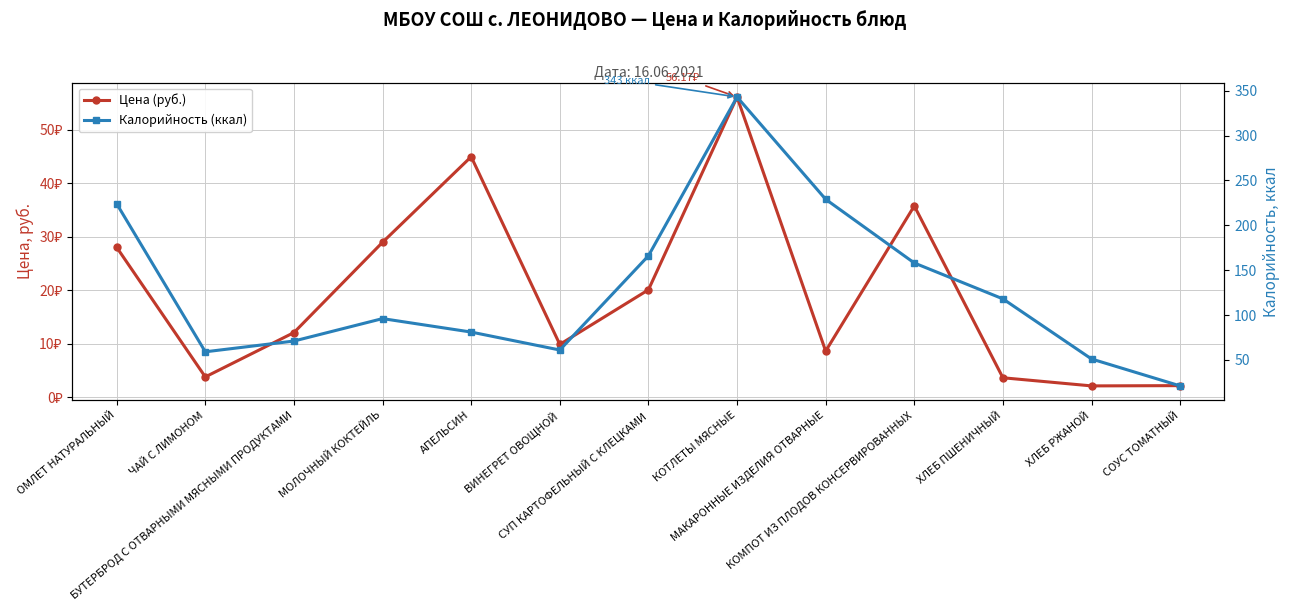

What is the sum of the Цена (руб.) values at КОМПОТ ИЗ ПЛОДОВ КОНСЕРВИРОВАННЫХ and БУТЕРБРОД С ОТВАРНЫМИ МЯСНЫМИ ПРОДУКТАМИ?

47.9